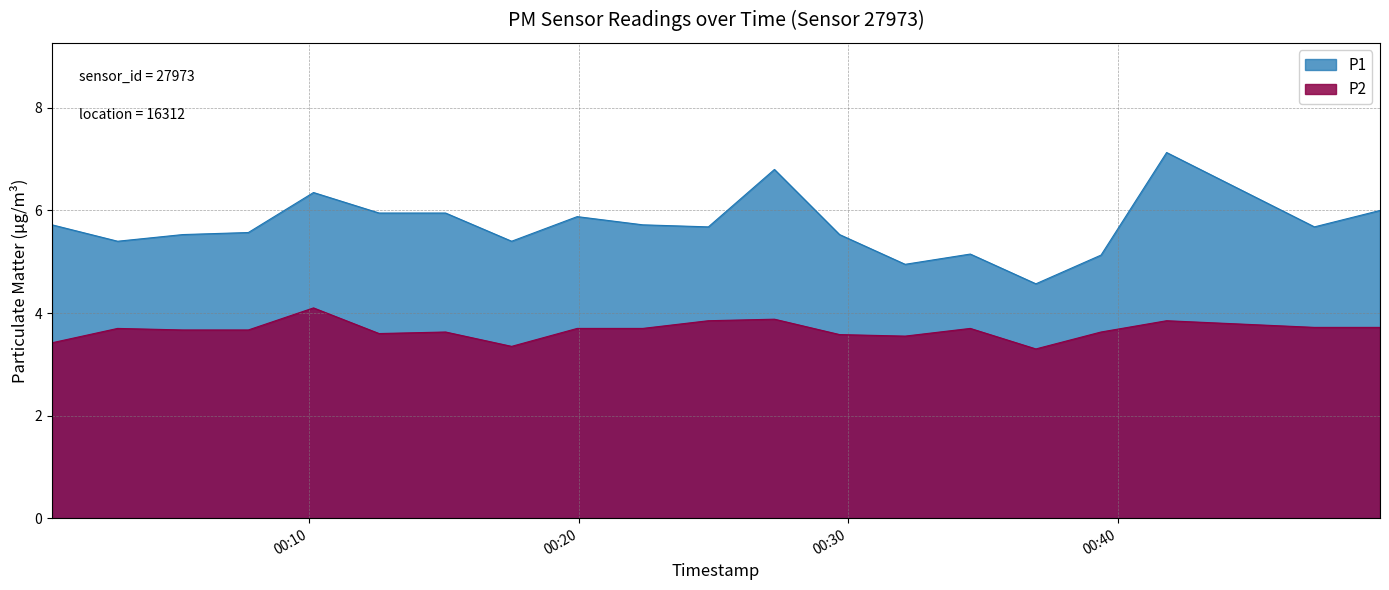

What is the maximum value for P1?

7.1